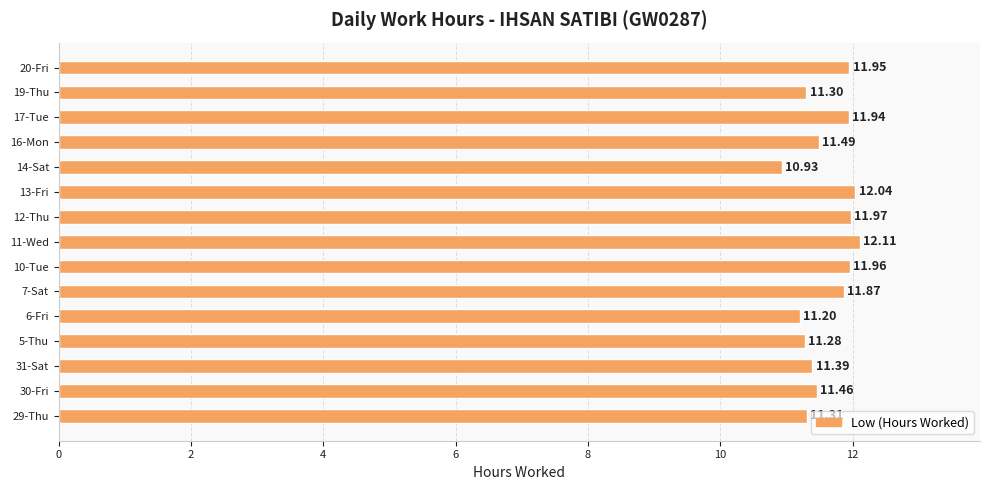

How many data points are above 11?

14